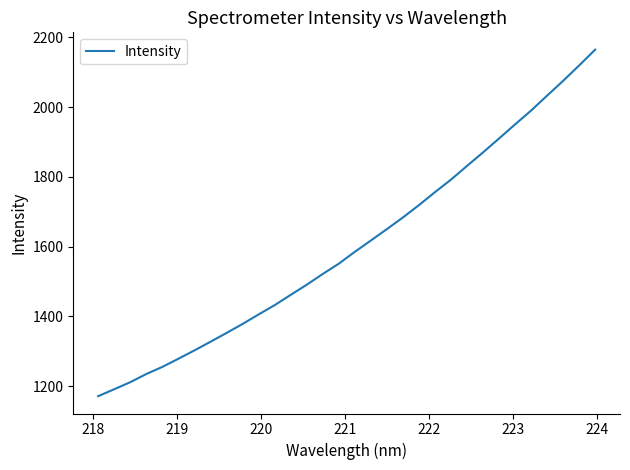

What is the maximum value shown in the chart?

2165.1